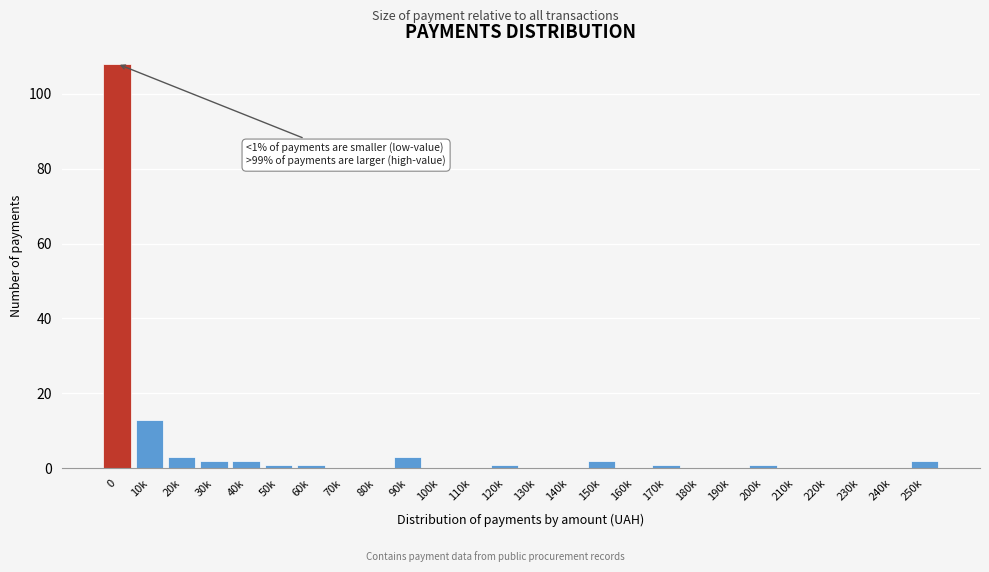

Reading left to right, list all the values displayed in this chart.

0=108	10k=13	20k=3	30k=2	40k=2	50k=1	60k=1	70k=0	80k=0	90k=3	100k=0	110k=0	120k=1	130k=0	140k=0	150k=2	160k=0	170k=1	180k=0	190k=0	200k=1	210k=0	220k=0	230k=0	240k=0	250k=2